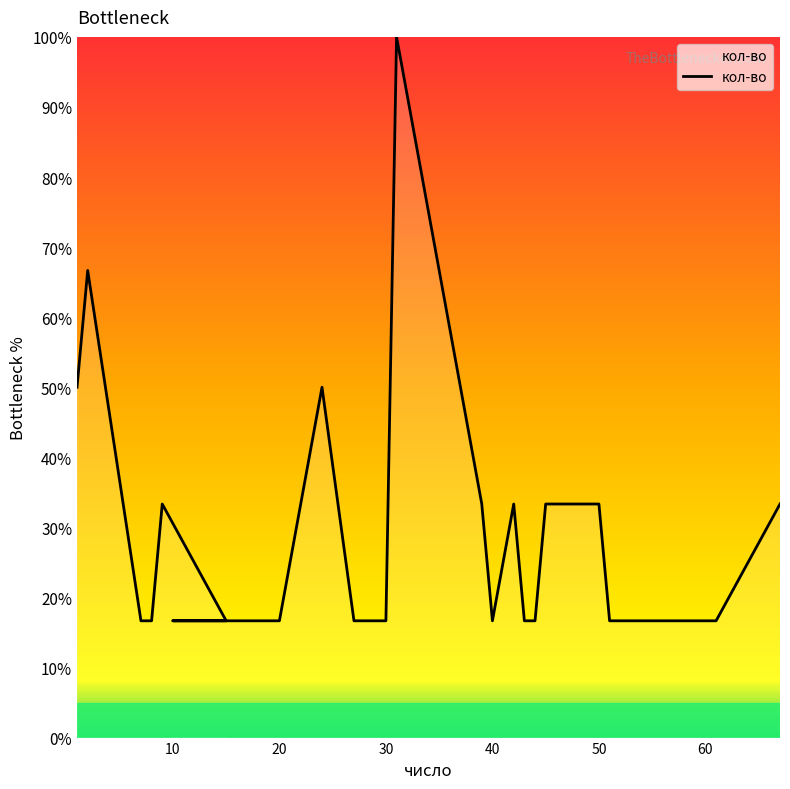

What is the label of the 6th point from the left?

15